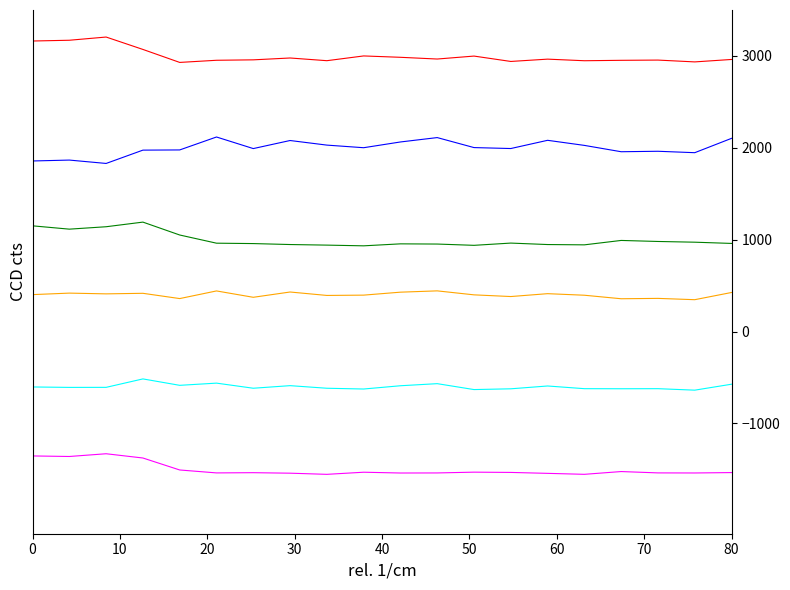

What is the minimum value shown in the chart?

-1553.7